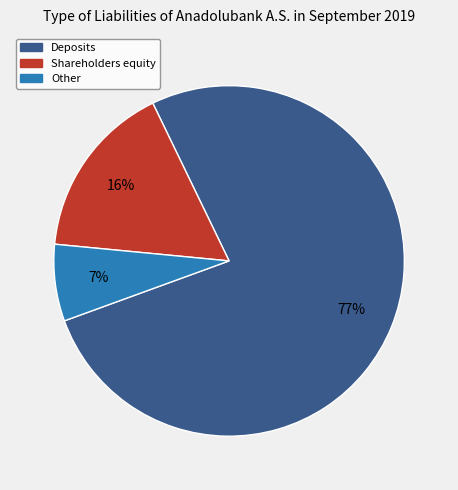

To the nearest percent, what is the average slice percentage?

33%